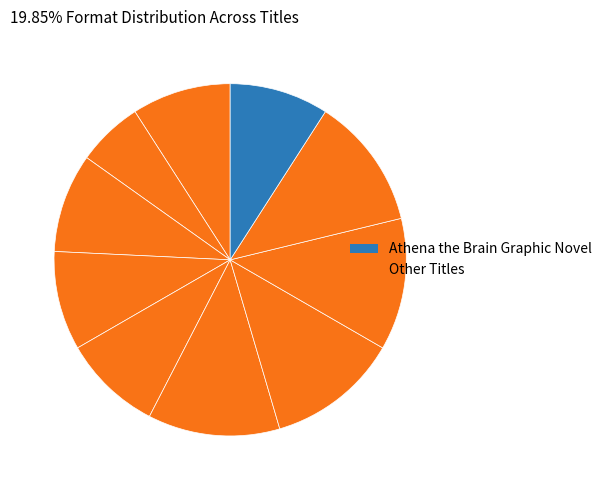

How many slices are in this pie chart?

10